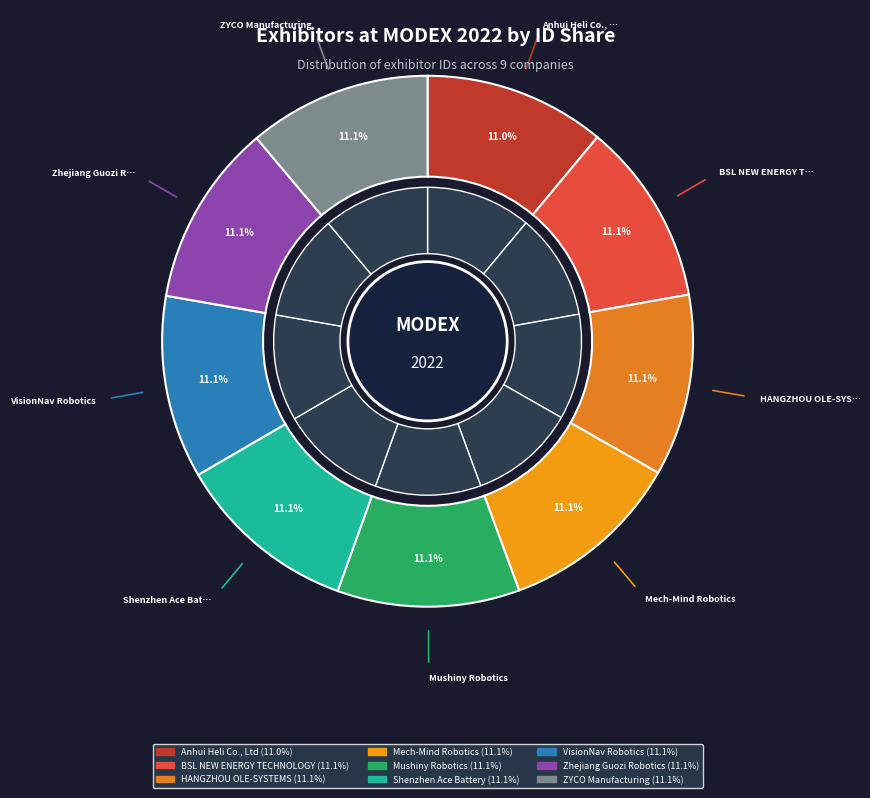

What percentage is the Shenzhen Ace Battery slice, to the nearest percent?

11%